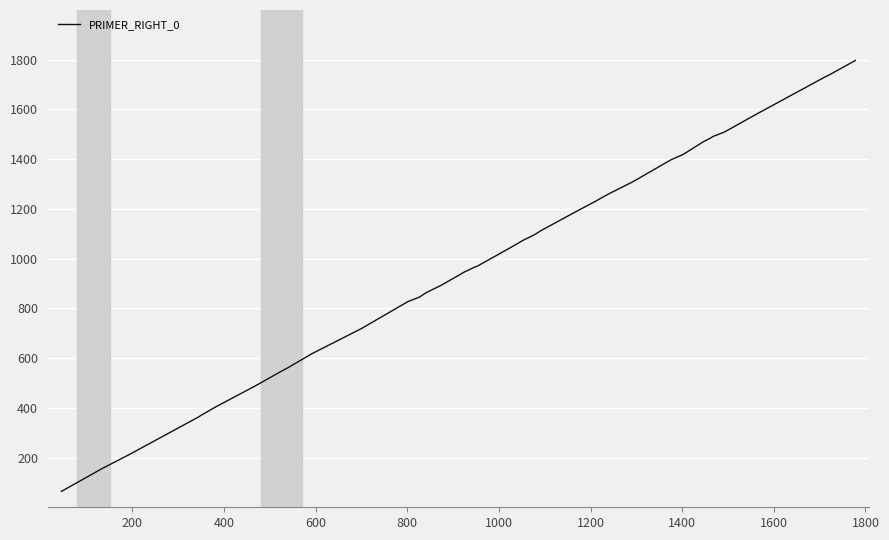

What is the greatest value displayed?

1797